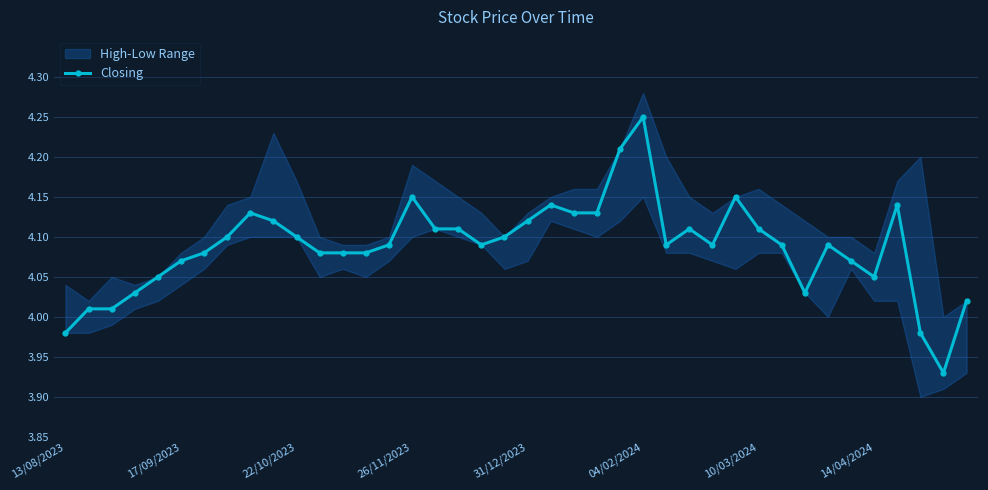

Does the chart display data point markers on the line(s)?

Yes